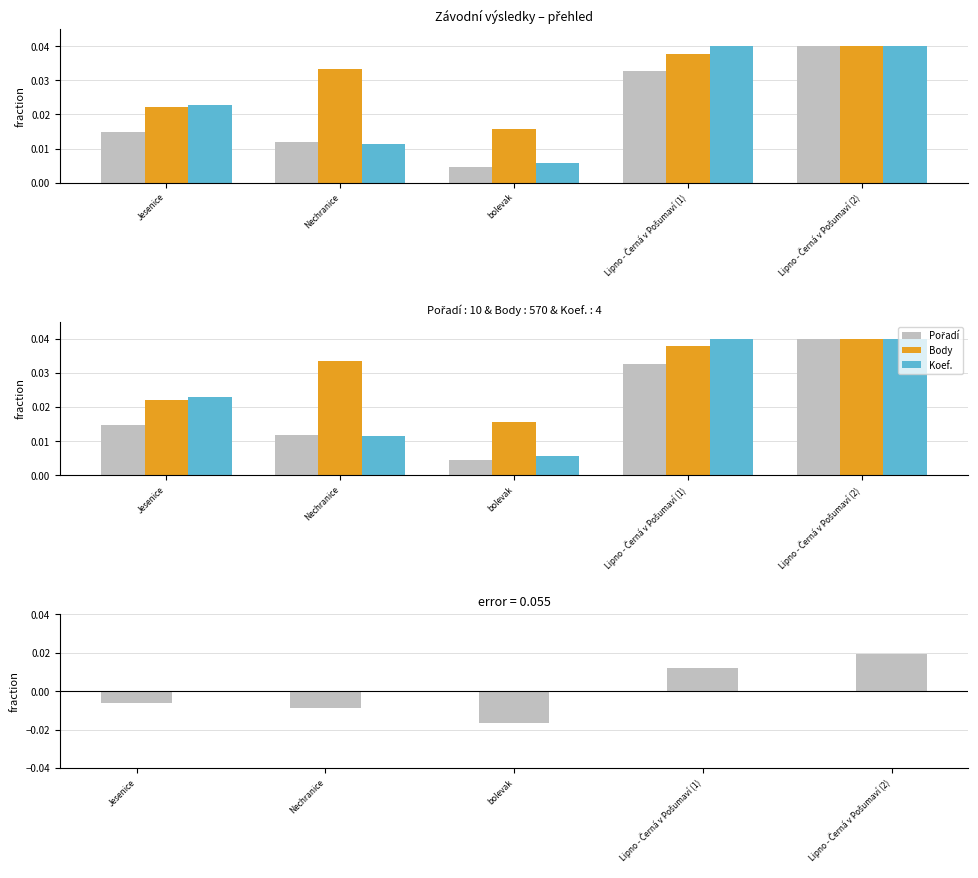

Which series has the largest total across all categories?

Body